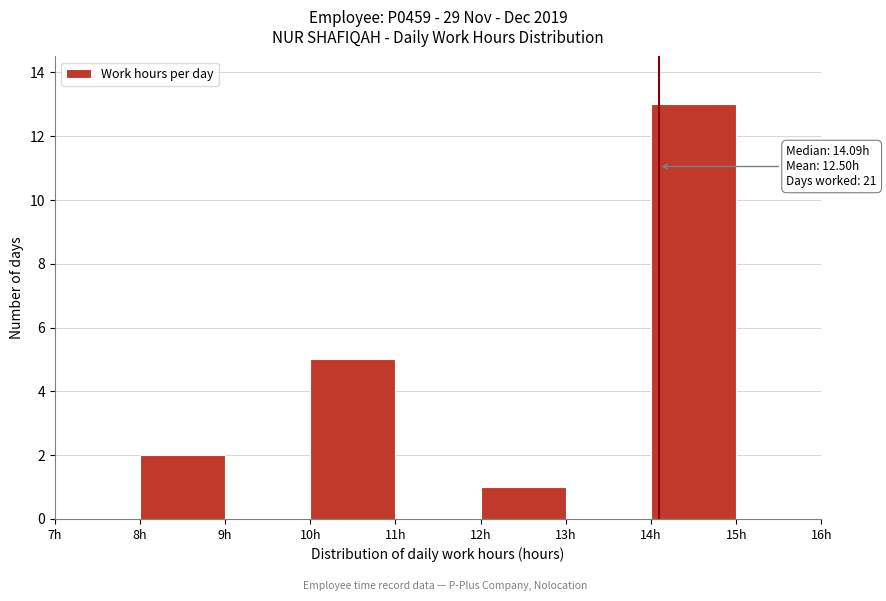

Over which range of the x-axis is the bar tallest?

14 to 15